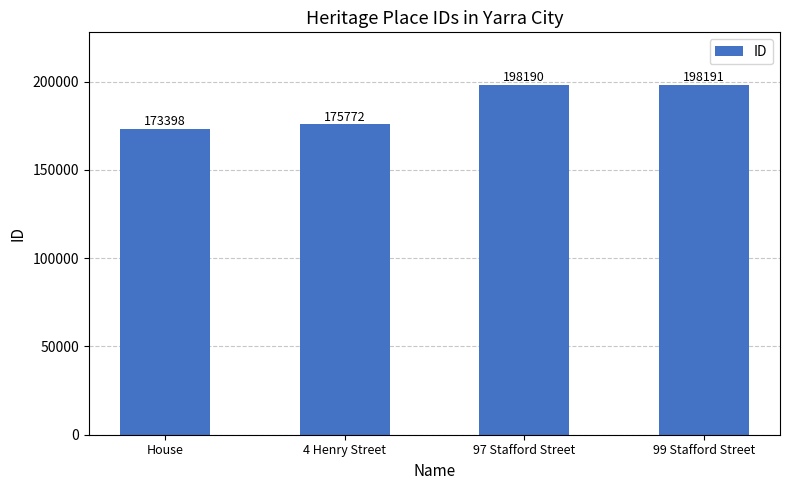

Count the number of categories in the chart.

4